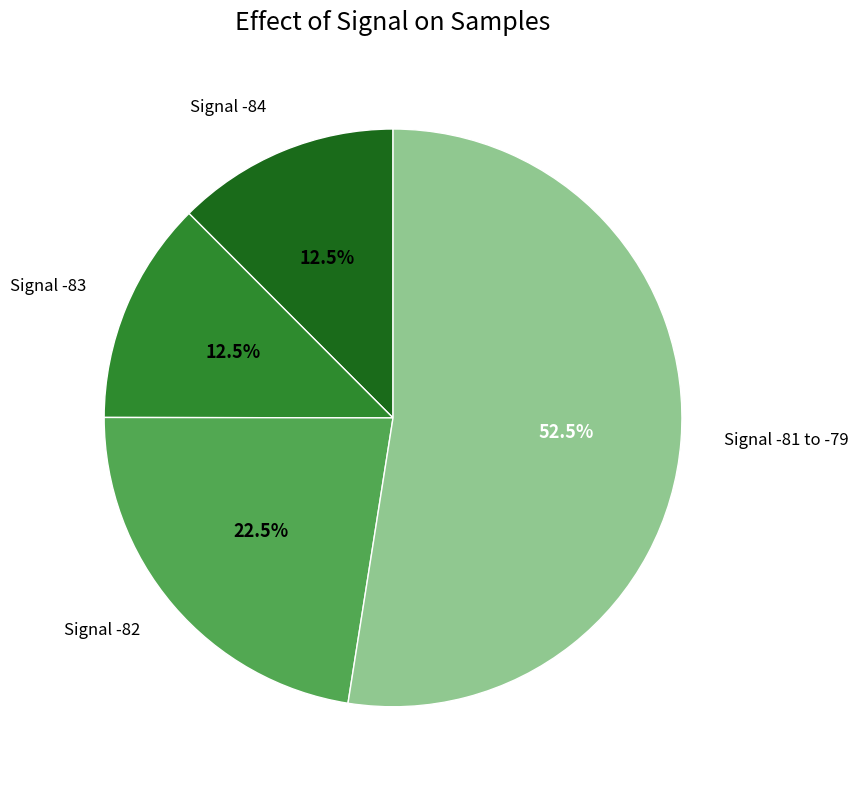

Does any single category account for the majority?

Yes